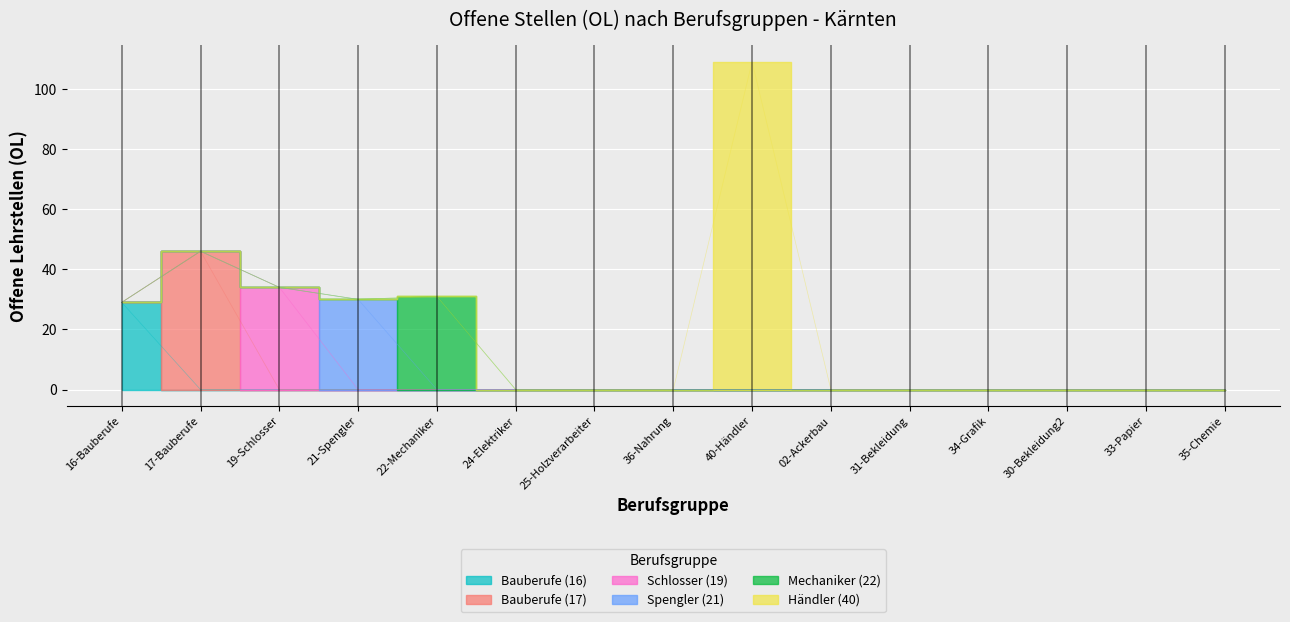

True or false: Elektriker/innen (24) has a value of 0 at 16.

True